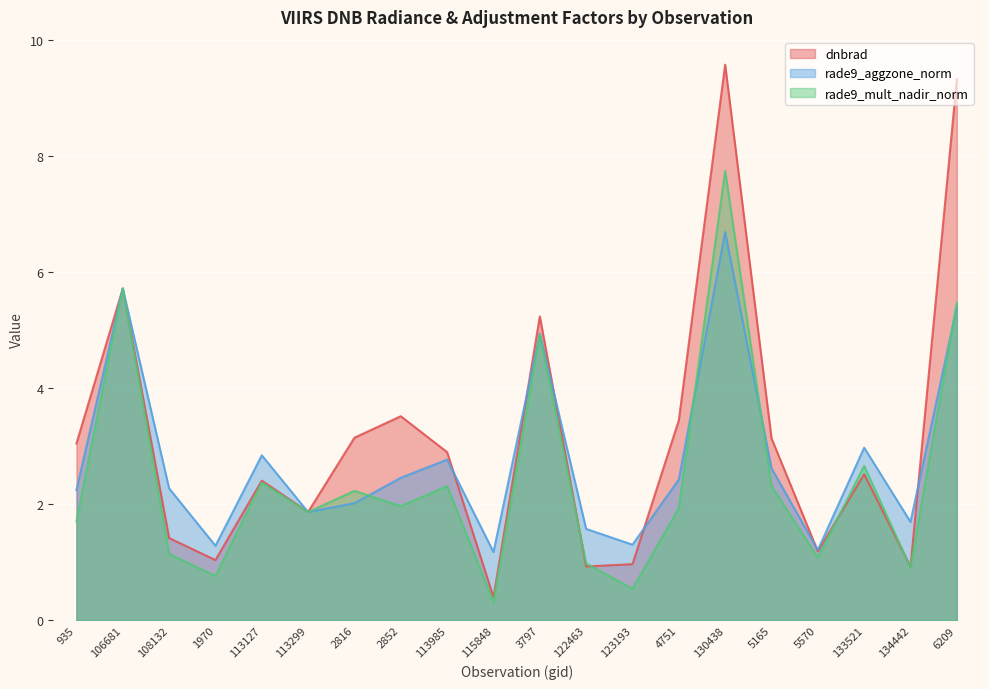

Where do rade9_mult_nadir_norm and rade9_aggzone_norm first cross each other?

2816 and 2852